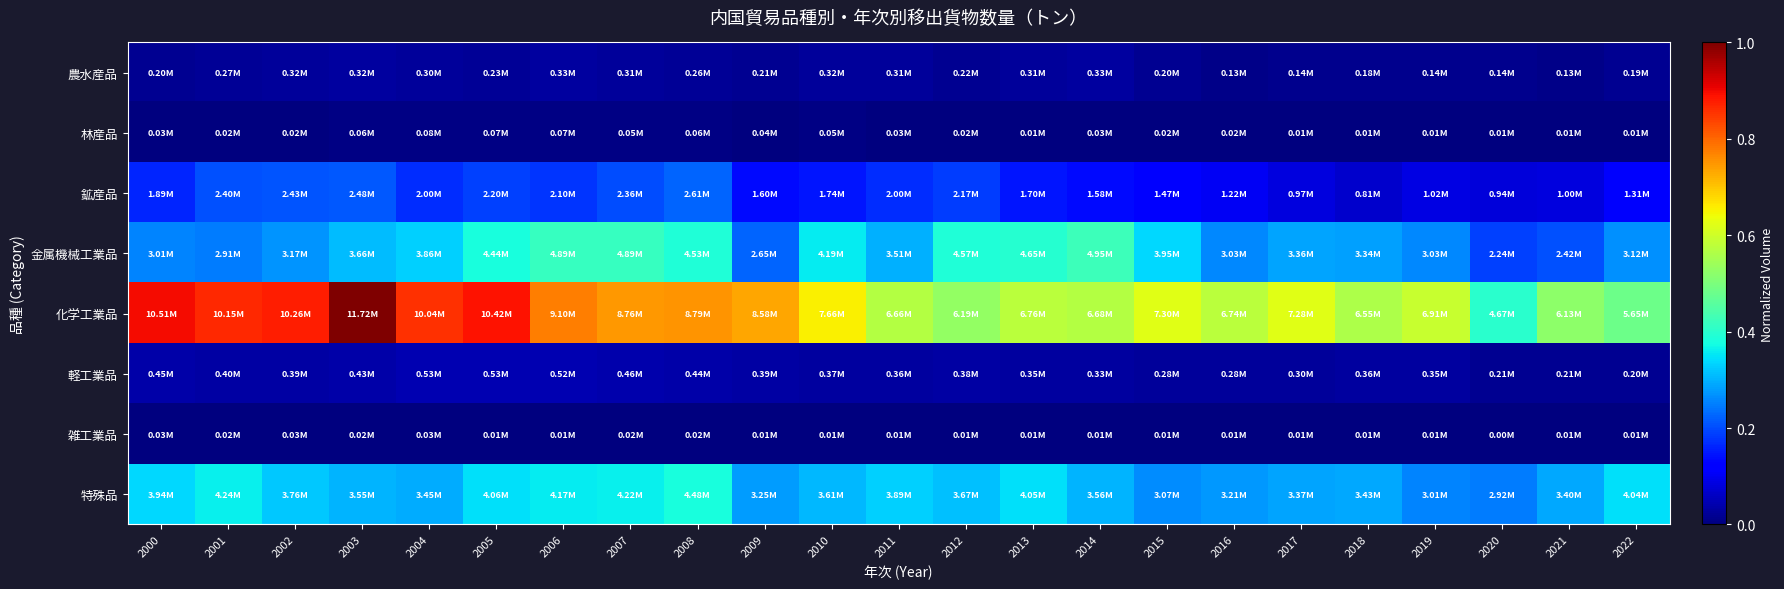

What is the greatest value displayed?

1.0